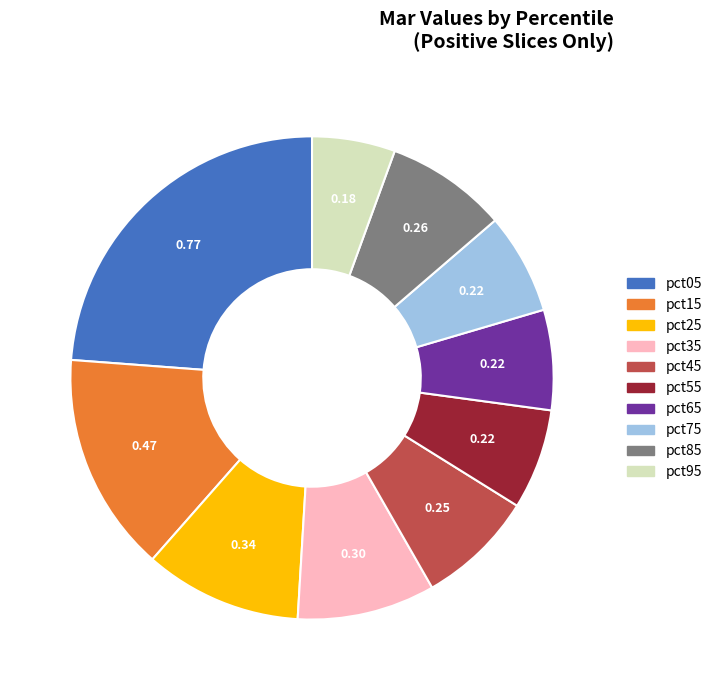

How many slices are in this pie chart?

10